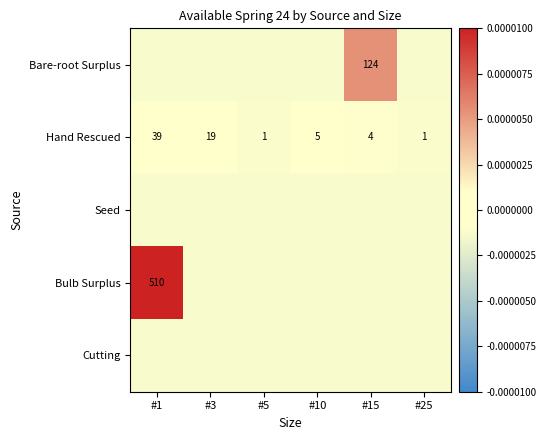

Is it true that Hand Rescued equals 2.3 at #15?

False